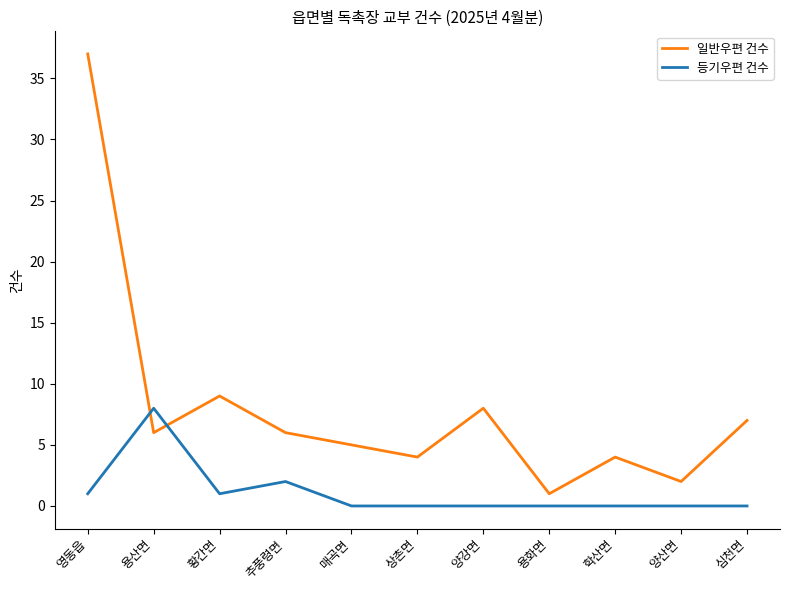

What are all the series names shown in the legend?

일반우편 건수, 등기우편 건수